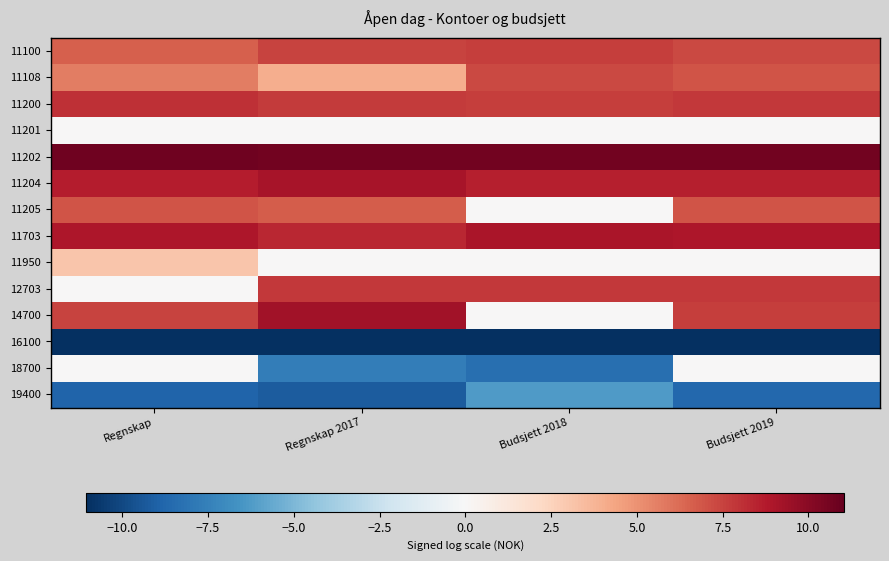

Reading left to right, extract all data points from this chart.

11100: Regnskap=6.6	Regnskap 2017=7.5	Budsjett 2018=7.6	Budsjett 2019=7.3
11108: Regnskap=5.6	Regnskap 2017=4.0	Budsjett 2018=7.3	Budsjett 2019=6.9
11200: Regnskap=8.0	Regnskap 2017=7.7	Budsjett 2018=7.6	Budsjett 2019=7.8
11201: Regnskap=0.0	Regnskap 2017=0.0	Budsjett 2018=0.0	Budsjett 2019=0.0
11202: Regnskap=10.8	Regnskap 2017=10.7	Budsjett 2018=10.7	Budsjett 2019=10.7
11204: Regnskap=8.7	Regnskap 2017=9.1	Budsjett 2018=8.6	Budsjett 2019=8.6
11205: Regnskap=6.9	Regnskap 2017=6.7	Budsjett 2018=0.0	Budsjett 2019=6.9
11703: Regnskap=8.9	Regnskap 2017=8.3	Budsjett 2018=9.0	Budsjett 2019=8.9
11950: Regnskap=3.0	Regnskap 2017=0.0	Budsjett 2018=0.0	Budsjett 2019=0.0
12703: Regnskap=0.0	Regnskap 2017=7.8	Budsjett 2018=7.8	Budsjett 2019=7.8
14700: Regnskap=7.5	Regnskap 2017=9.3	Budsjett 2018=0.0	Budsjett 2019=7.6
16100: Regnskap=-11.0	Regnskap 2017=-11.0	Budsjett 2018=-11.0	Budsjett 2019=-11.0
18700: Regnskap=0.0	Regnskap 2017=-7.6	Budsjett 2018=-8.3	Budsjett 2019=0.0
19400: Regnskap=-8.8	Regnskap 2017=-9.2	Budsjett 2018=-6.2	Budsjett 2019=-8.7